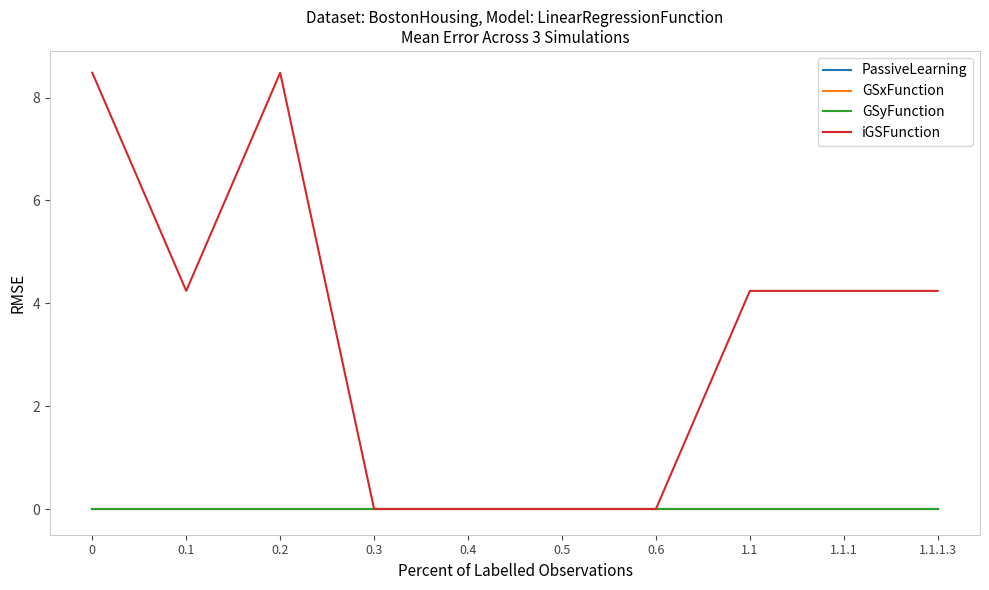

At how many categories does at least one series exceed 3?

6